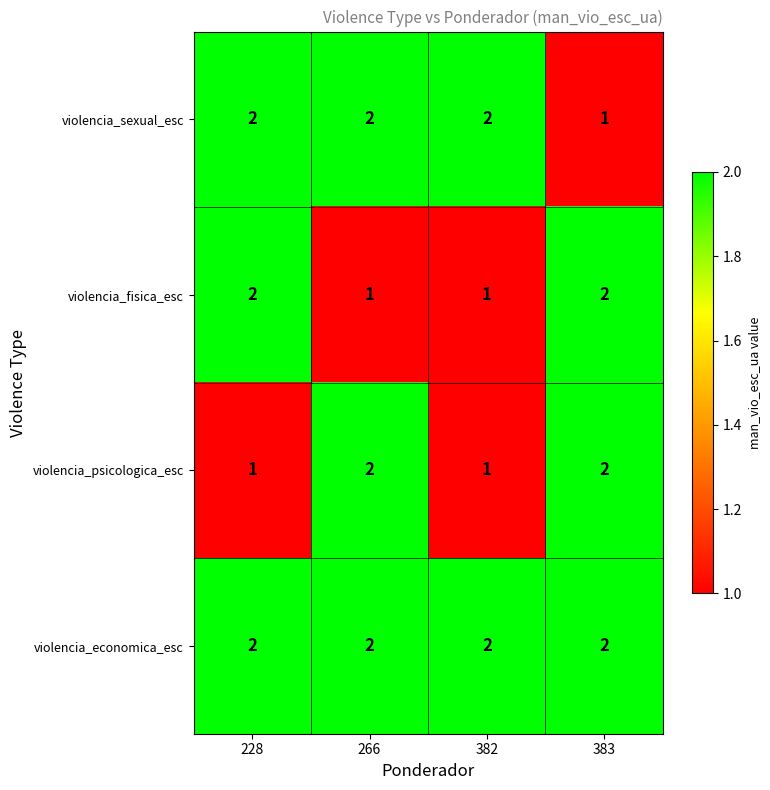

What is the total value across all series at 382?

6